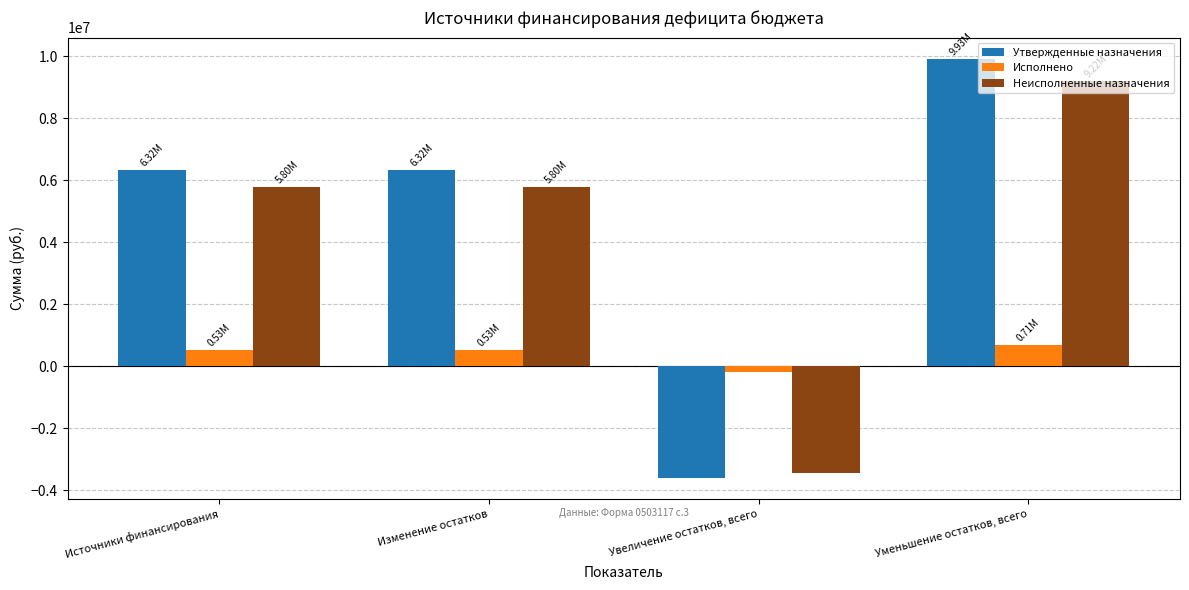

What is the spread (max minus min) of values at Изменение остатков?

5796948.8